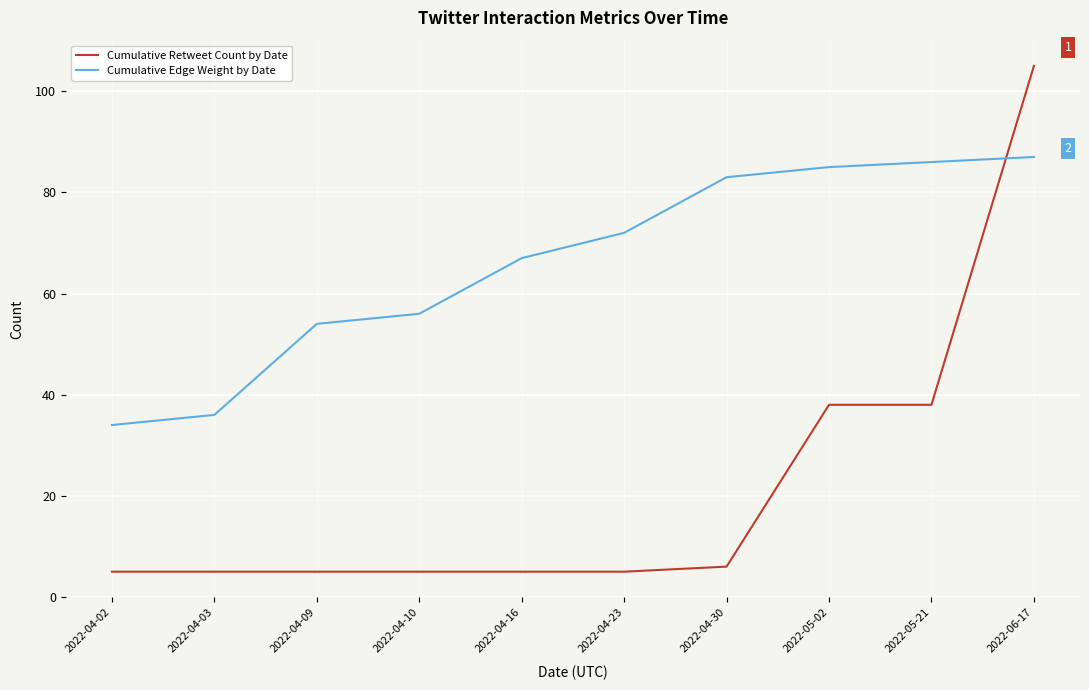

Reading left to right, extract all data points from this chart.

Cumulative Retweet Count by Date: 5	5	5	5	5	5	6	38	38	105
Cumulative Edge Weight by Date: 34	36	54	56	67	72	83	85	86	87